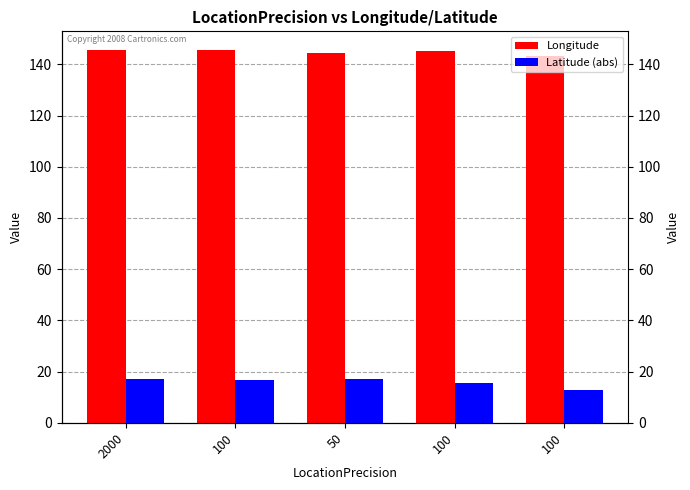

Reading left to right, extract all data points from this chart.

Longitude: 2000=145.5	100=145.6	50=144.5	100=145.1	100=143.3
Latitude (abs): 2000=17.3	100=16.9	50=17.1	100=15.4	100=12.8